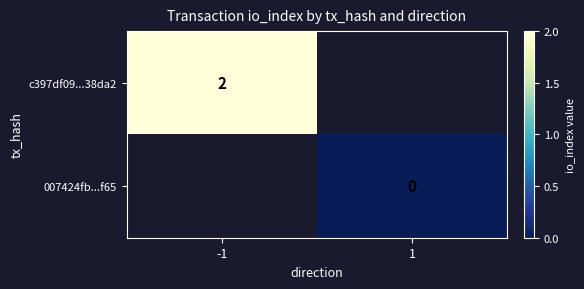

Is it true that c397df09...38da2 equals 2 at -1?

True